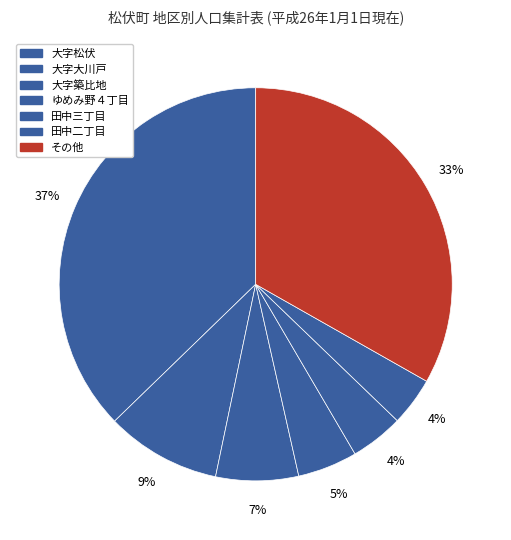

How many slices are in this pie chart?

7